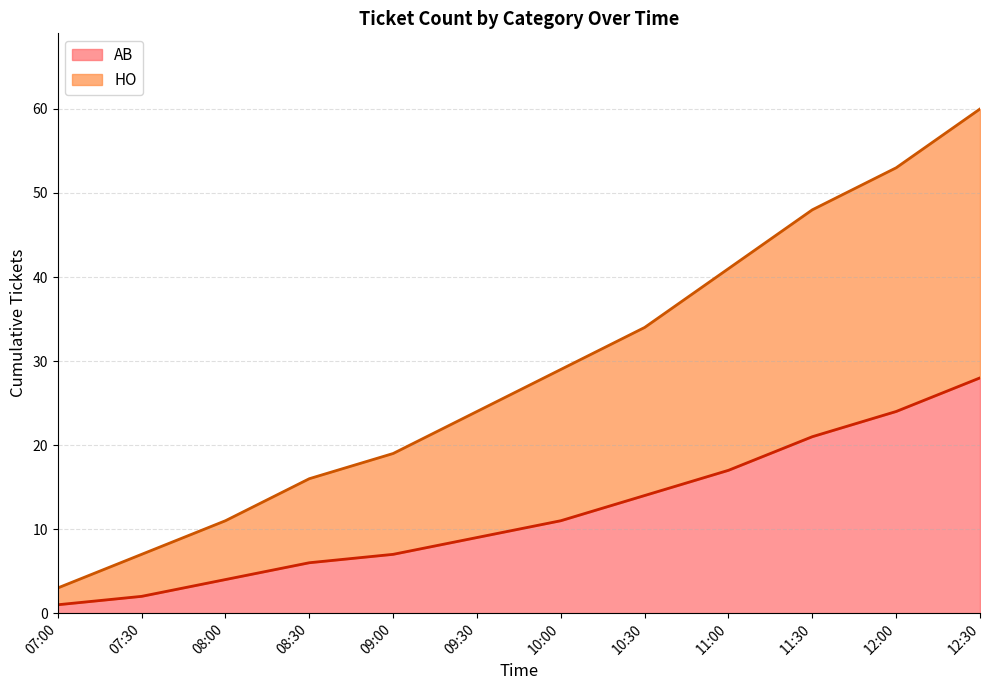

Count the number of values greater than 29.

5